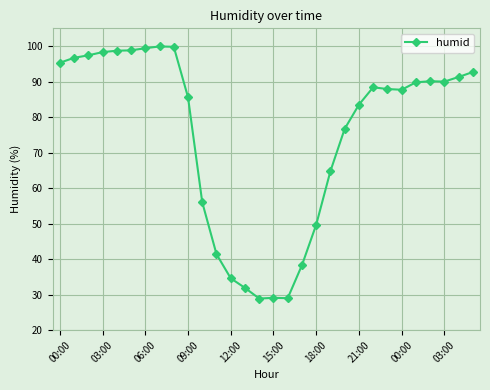

What is the greatest value displayed?

99.9